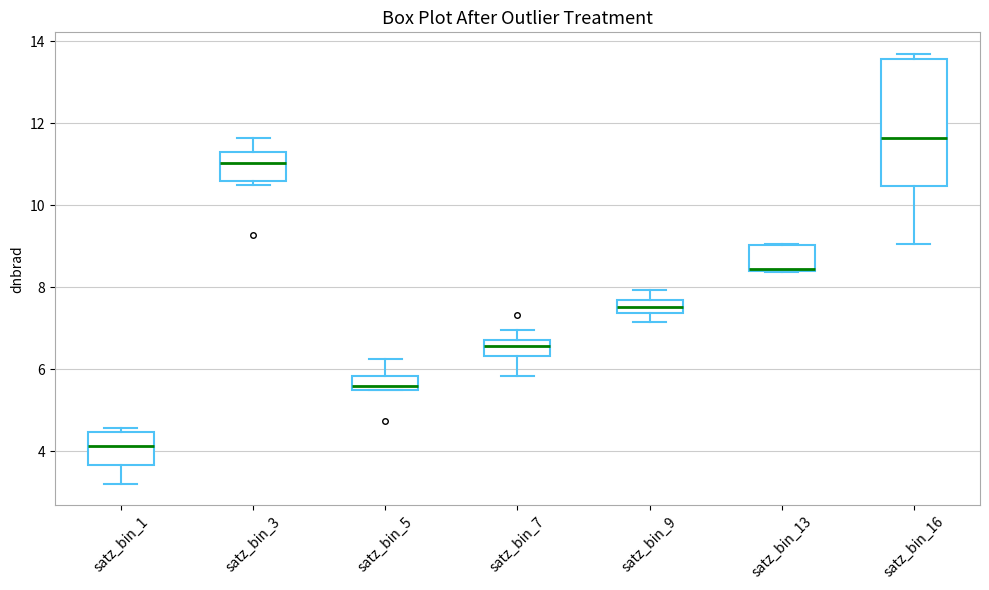

Where is the lower edge of the box for satz_bin_13 on the y-axis? The values are not printed on the chart, so give them approximately, as read against the axis.

8.4